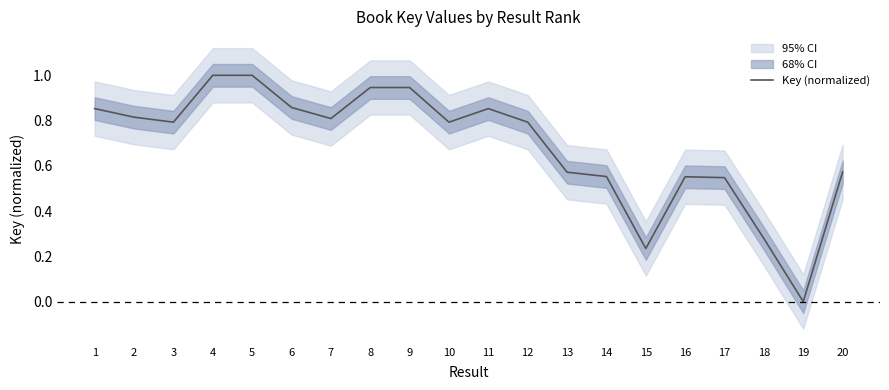

True or false: the data shows 0.6 at 16.

True